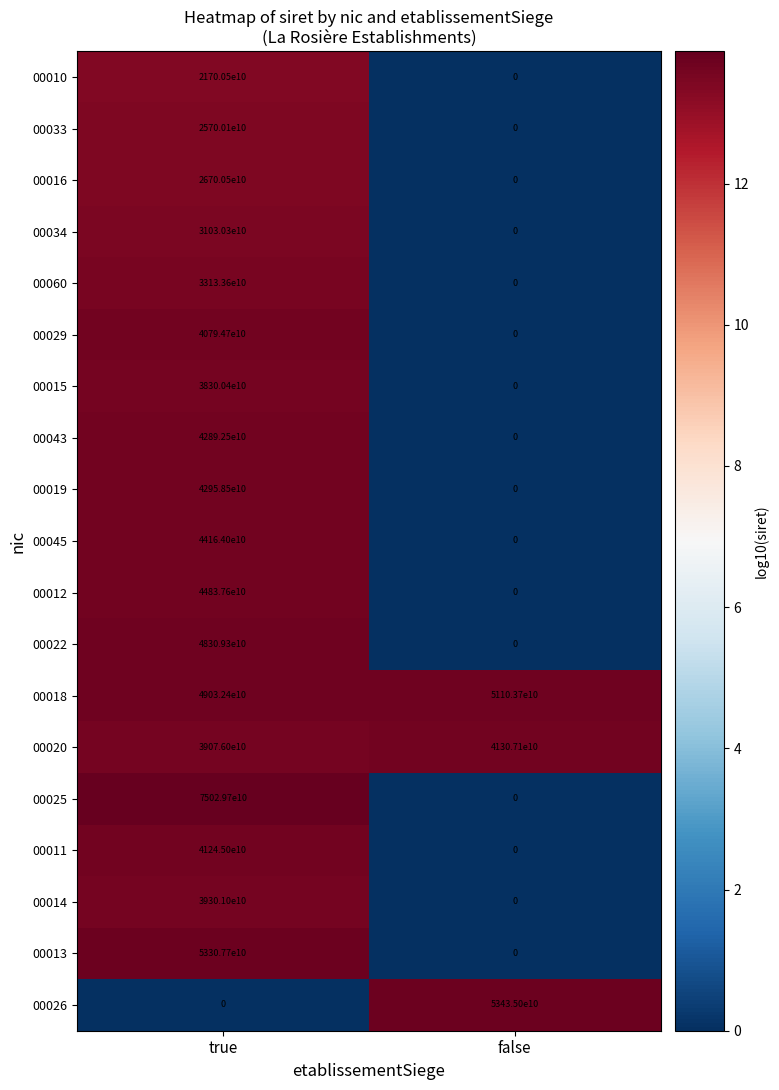

Is the value of 00020 at false greater than the value of 00022 at true?

No